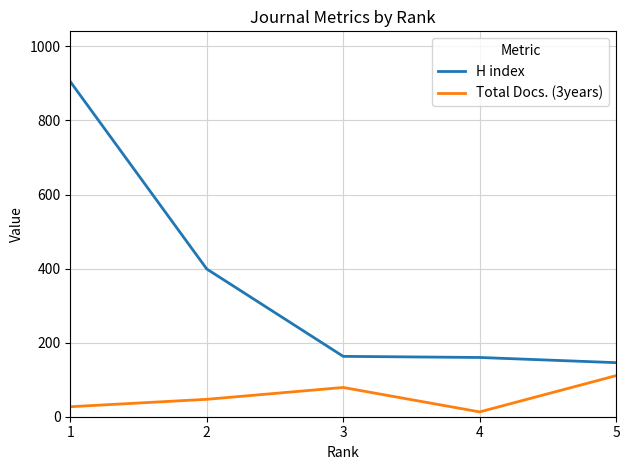

List the series in order of their overall mean, highest first.

H index, Total Docs. (3years)